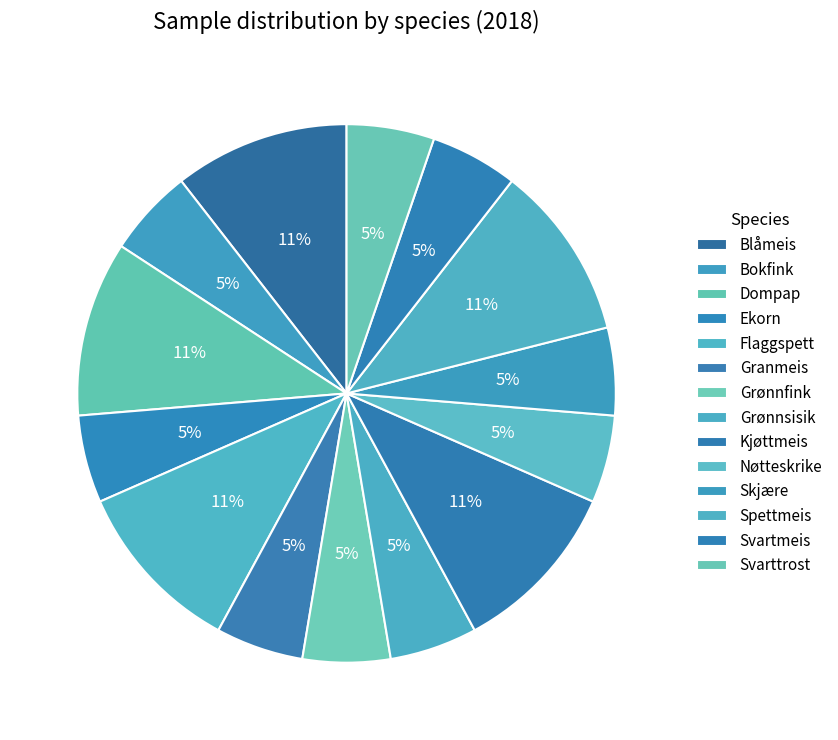

How many segments does this pie chart have?

14